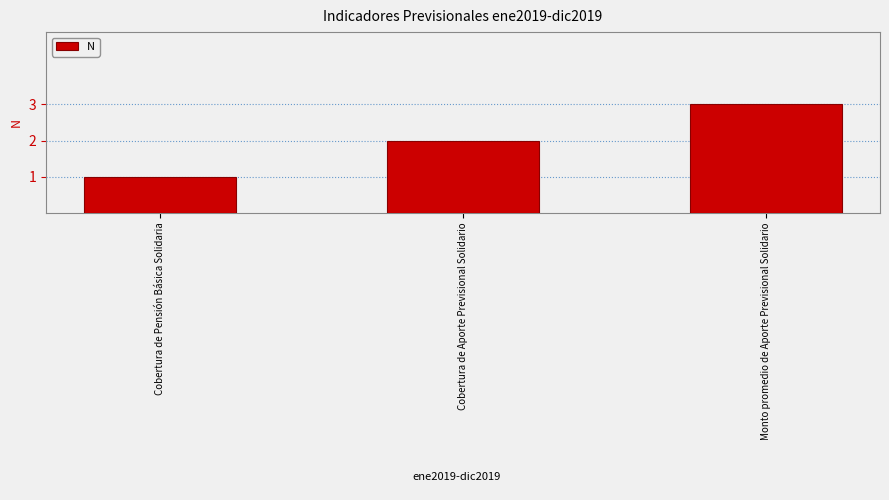

How many values are below 2?

1